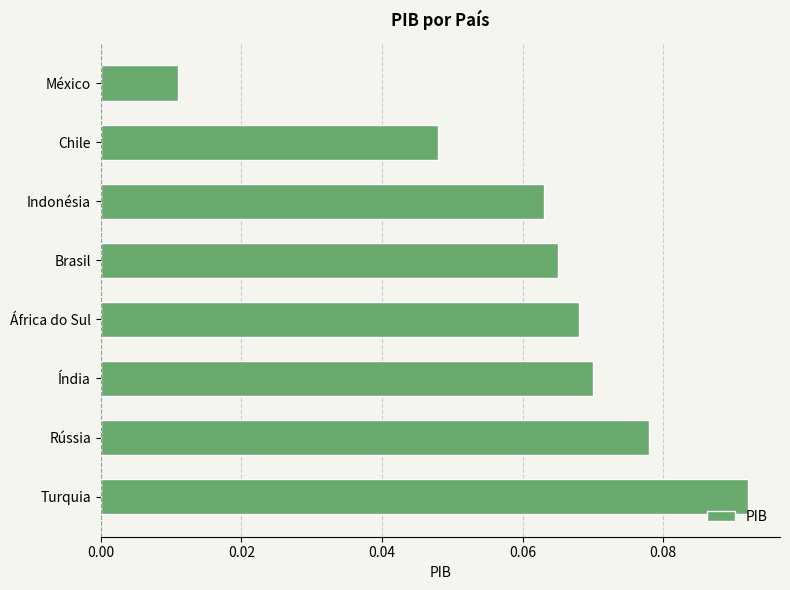

List the labels in order of value, largest first.

Turquia, Rússia, Índia, África do Sul, Brasil, Indonésia, Chile, México